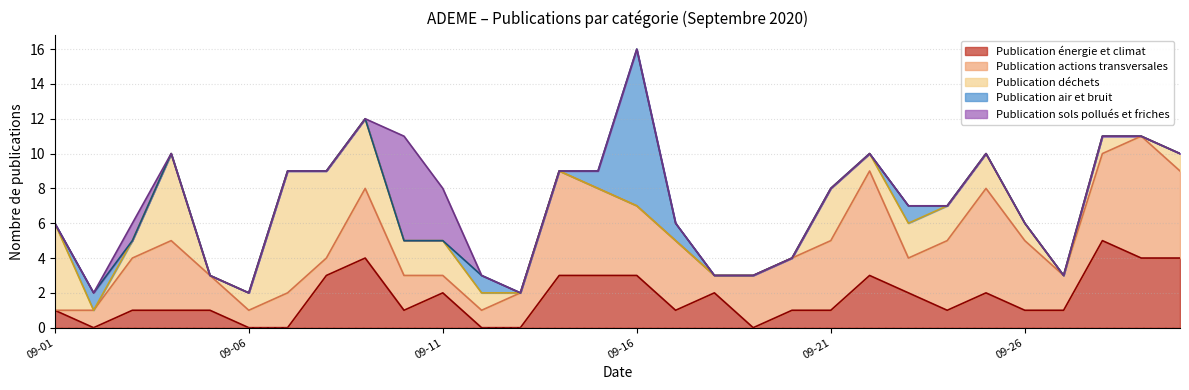

Reading left to right, transcribe all the data shown in this chart.

Publication énergie et climat: 2020-09-01=1	2020-09-02=0	2020-09-03=1	2020-09-04=1	2020-09-05=1	2020-09-06=0	2020-09-07=0	2020-09-08=3	2020-09-09=4	2020-09-10=1	2020-09-11=2	2020-09-12=0	2020-09-13=0	2020-09-14=3	2020-09-15=3	2020-09-16=3	2020-09-17=1	2020-09-18=2	2020-09-19=0	2020-09-20=1	2020-09-21=1	2020-09-22=3	2020-09-23=2	2020-09-24=1	2020-09-25=2	2020-09-26=1	2020-09-27=1	2020-09-28=5	2020-09-29=4	2020-09-30=4
Publication actions transversales: 2020-09-01=0	2020-09-02=1	2020-09-03=3	2020-09-04=4	2020-09-05=2	2020-09-06=1	2020-09-07=2	2020-09-08=1	2020-09-09=4	2020-09-10=2	2020-09-11=1	2020-09-12=1	2020-09-13=2	2020-09-14=6	2020-09-15=5	2020-09-16=4	2020-09-17=4	2020-09-18=1	2020-09-19=3	2020-09-20=3	2020-09-21=4	2020-09-22=6	2020-09-23=2	2020-09-24=4	2020-09-25=6	2020-09-26=4	2020-09-27=2	2020-09-28=5	2020-09-29=7	2020-09-30=5
Publication déchets: 2020-09-01=5	2020-09-02=0	2020-09-03=1	2020-09-04=5	2020-09-05=0	2020-09-06=1	2020-09-07=7	2020-09-08=5	2020-09-09=4	2020-09-10=2	2020-09-11=2	2020-09-12=1	2020-09-13=0	2020-09-14=0	2020-09-15=0	2020-09-16=0	2020-09-17=0	2020-09-18=0	2020-09-19=0	2020-09-20=0	2020-09-21=3	2020-09-22=1	2020-09-23=2	2020-09-24=2	2020-09-25=2	2020-09-26=1	2020-09-27=0	2020-09-28=1	2020-09-29=0	2020-09-30=1
Publication air et bruit: 2020-09-01=0	2020-09-02=1	2020-09-03=0	2020-09-04=0	2020-09-05=0	2020-09-06=0	2020-09-07=0	2020-09-08=0	2020-09-09=0	2020-09-10=0	2020-09-11=0	2020-09-12=1	2020-09-13=0	2020-09-14=0	2020-09-15=1	2020-09-16=9	2020-09-17=1	2020-09-18=0	2020-09-19=0	2020-09-20=0	2020-09-21=0	2020-09-22=0	2020-09-23=1	2020-09-24=0	2020-09-25=0	2020-09-26=0	2020-09-27=0	2020-09-28=0	2020-09-29=0	2020-09-30=0
Publication sols pollués et friches: 2020-09-01=0	2020-09-02=0	2020-09-03=1	2020-09-04=0	2020-09-05=0	2020-09-06=0	2020-09-07=0	2020-09-08=0	2020-09-09=0	2020-09-10=6	2020-09-11=3	2020-09-12=0	2020-09-13=0	2020-09-14=0	2020-09-15=0	2020-09-16=0	2020-09-17=0	2020-09-18=0	2020-09-19=0	2020-09-20=0	2020-09-21=0	2020-09-22=0	2020-09-23=0	2020-09-24=0	2020-09-25=0	2020-09-26=0	2020-09-27=0	2020-09-28=0	2020-09-29=0	2020-09-30=0